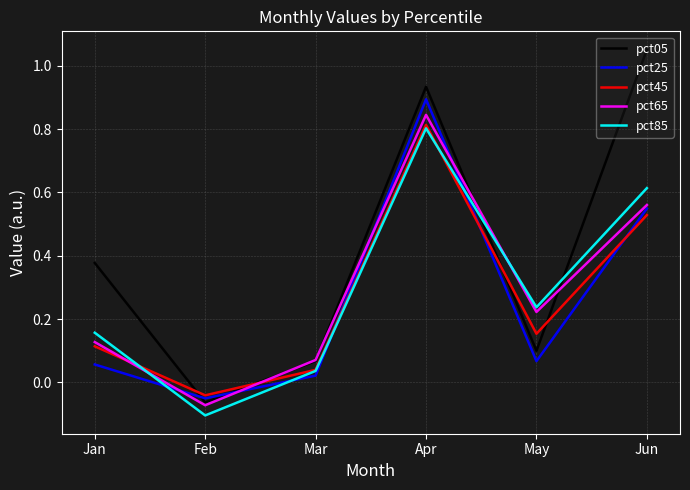

Which category has the highest value in the pct05 series?

Jun